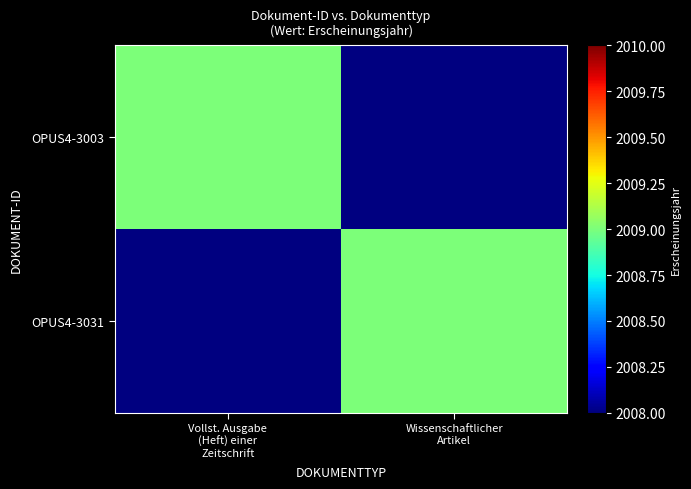

Reading left to right, list all the values displayed in this chart.

OPUS4-3003: Vollst. Ausgabe
(Heft) einer
Zeitschrift=2009	Wissenschaftlicher
Artikel=0
OPUS4-3031: Vollst. Ausgabe
(Heft) einer
Zeitschrift=0	Wissenschaftlicher
Artikel=2009